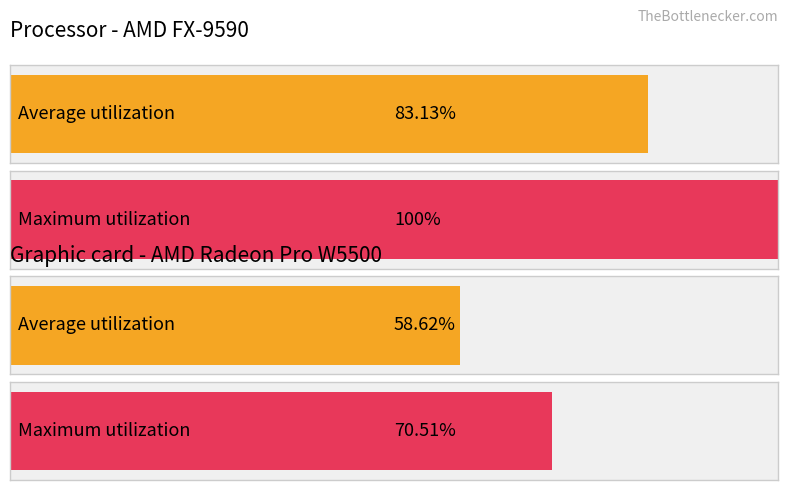

Does the chart contain stacked bars?

No